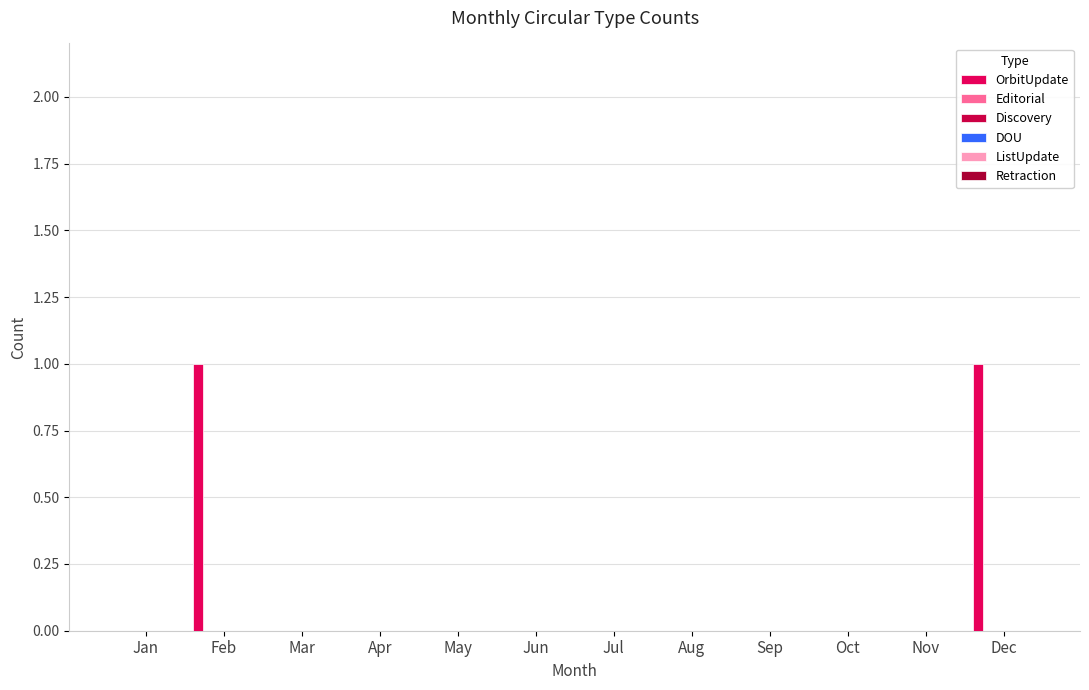

Reading left to right, what are all the values shown in this chart?

OrbitUpdate: Jan=0	Feb=1	Mar=0	Apr=0	May=0	Jun=0	Jul=0	Aug=0	Sep=0	Oct=0	Nov=0	Dec=1
Editorial: Jan=0	Feb=0	Mar=0	Apr=0	May=0	Jun=0	Jul=0	Aug=0	Sep=0	Oct=0	Nov=0	Dec=0
Discovery: Jan=0	Feb=0	Mar=0	Apr=0	May=0	Jun=0	Jul=0	Aug=0	Sep=0	Oct=0	Nov=0	Dec=0
DOU: Jan=0	Feb=0	Mar=0	Apr=0	May=0	Jun=0	Jul=0	Aug=0	Sep=0	Oct=0	Nov=0	Dec=0
ListUpdate: Jan=0	Feb=0	Mar=0	Apr=0	May=0	Jun=0	Jul=0	Aug=0	Sep=0	Oct=0	Nov=0	Dec=0
Retraction: Jan=0	Feb=0	Mar=0	Apr=0	May=0	Jun=0	Jul=0	Aug=0	Sep=0	Oct=0	Nov=0	Dec=0